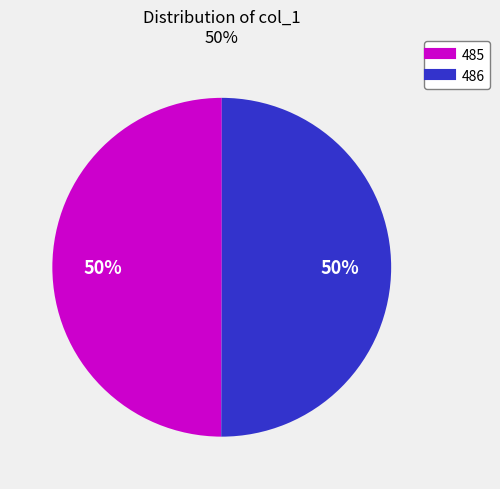

What percentage is the 485 slice, to the nearest percent?

50%